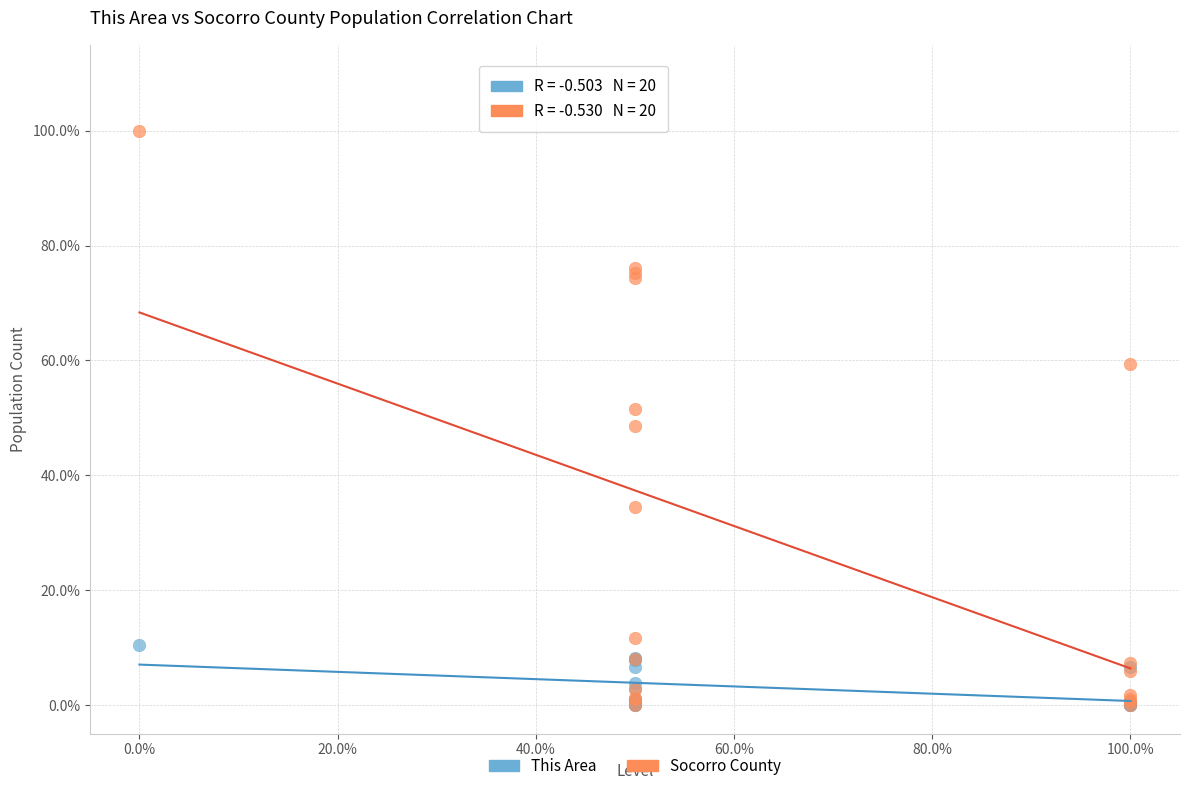

What are all the series names shown in the legend?

This Area, Socorro County